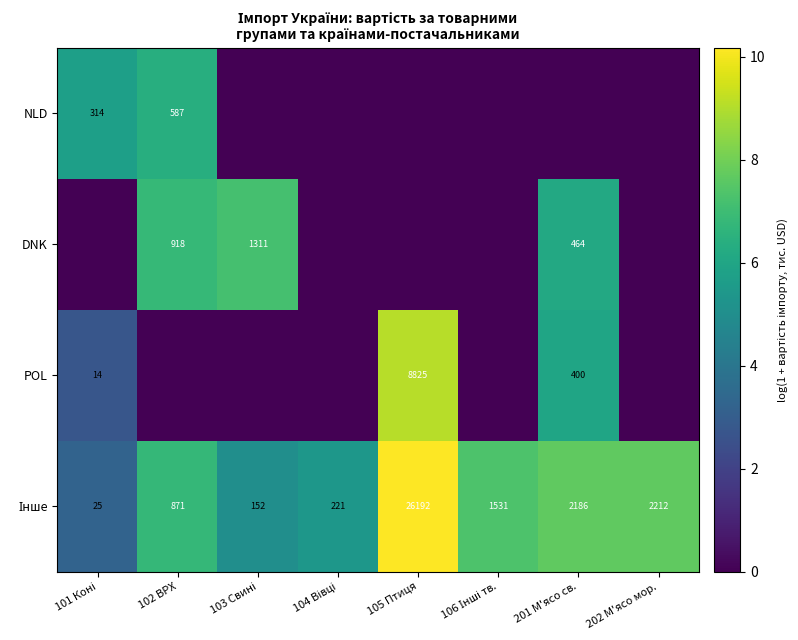

The value of DNK at 201 М'ясо св. is 110. True or false?

False